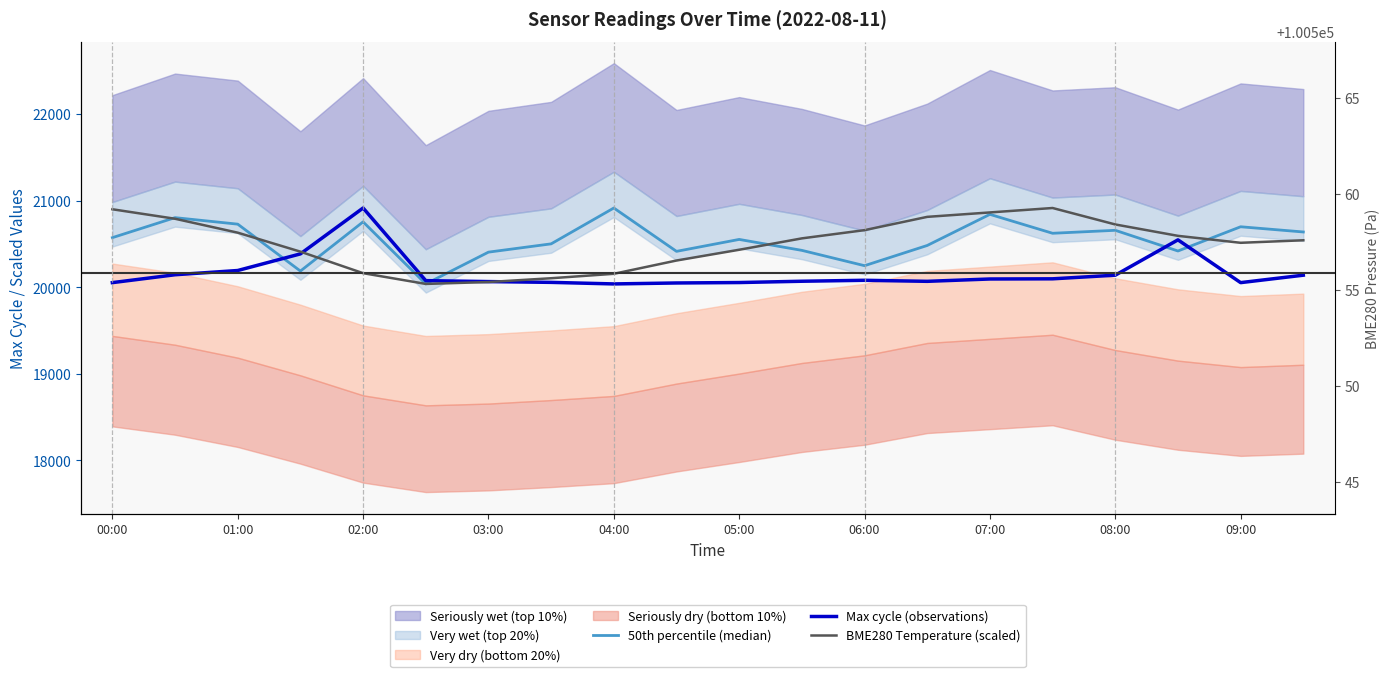

What is the highest value of the BME280 Temperature (scaled) series?

20914.0